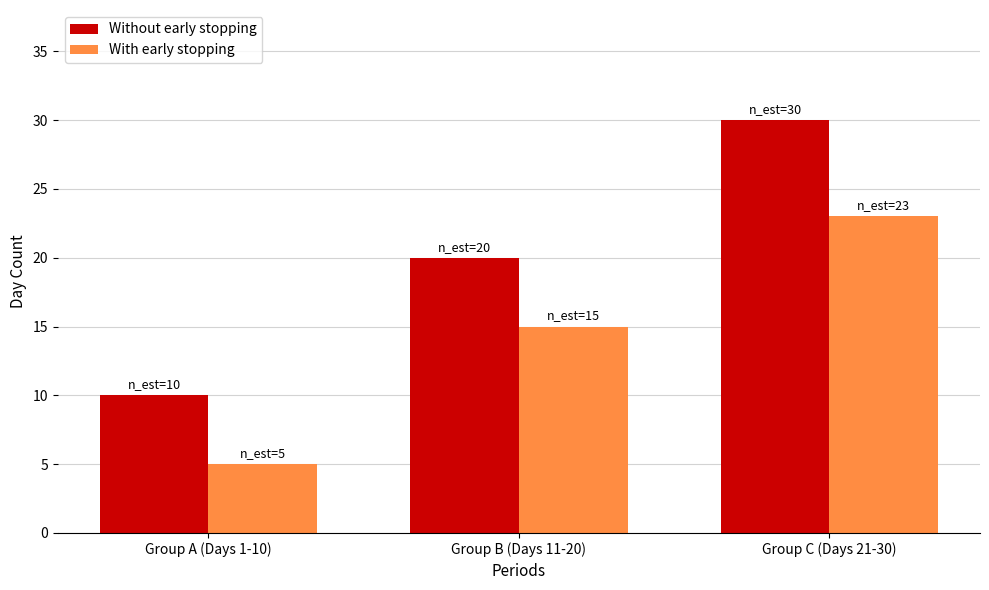

What is the value of the With early stopping bar at the 3rd from the left?

23